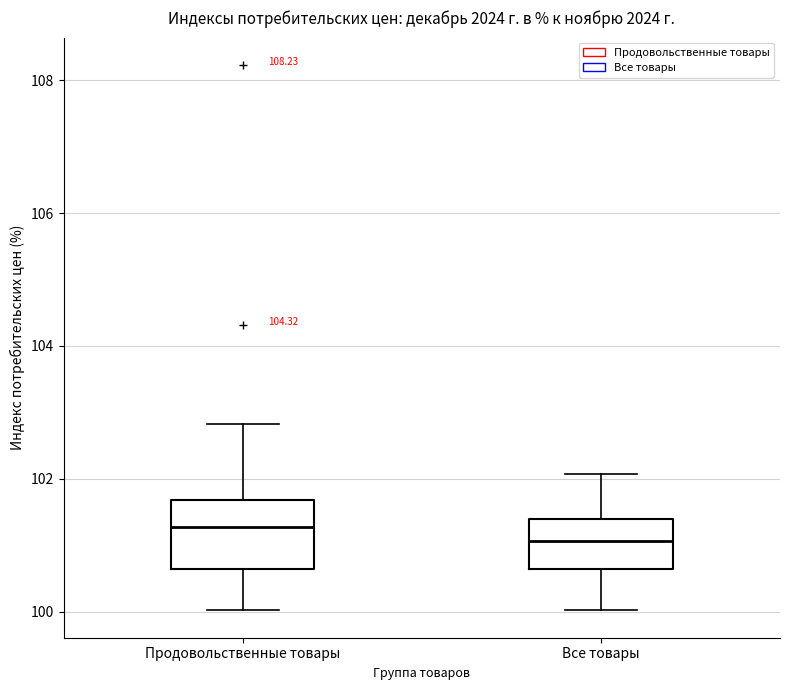

Reading left to right, transcribe this box plot: for each box, give where its median line is, the range the box spans, and where its two whiskers end, as read against the y-axis. The values are not printed on the chart, so give them approximately, as read against the axis.

Продовольственные товары: median 101.2, box 100.6 to 101.6, whiskers 100.0 to 102.8
Все товары: median 101.0, box 100.6 to 101.4, whiskers 100.0 to 102.0